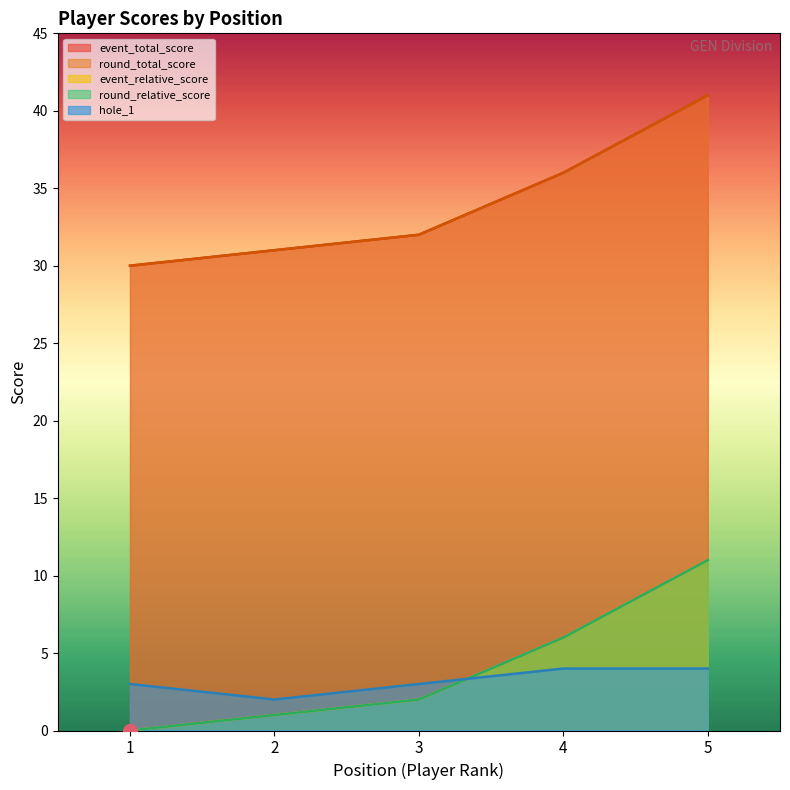

Rank the categories by event_total_score value from lowest to highest.

1, 2, 3, 4, 5